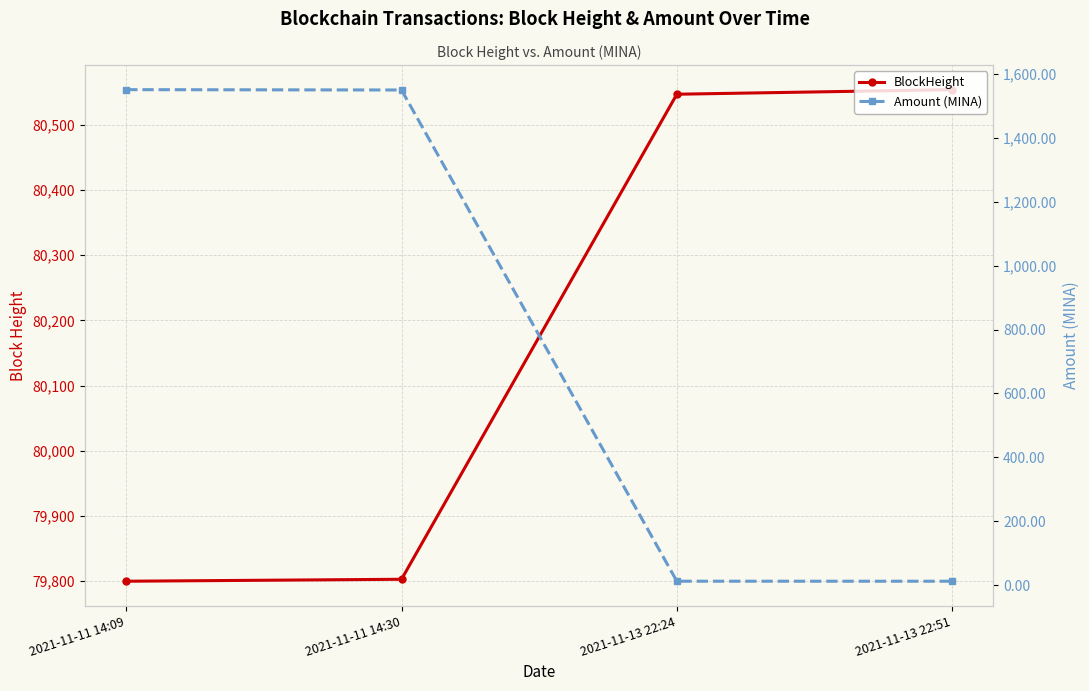

What is the minimum value shown in the chart?

12.0